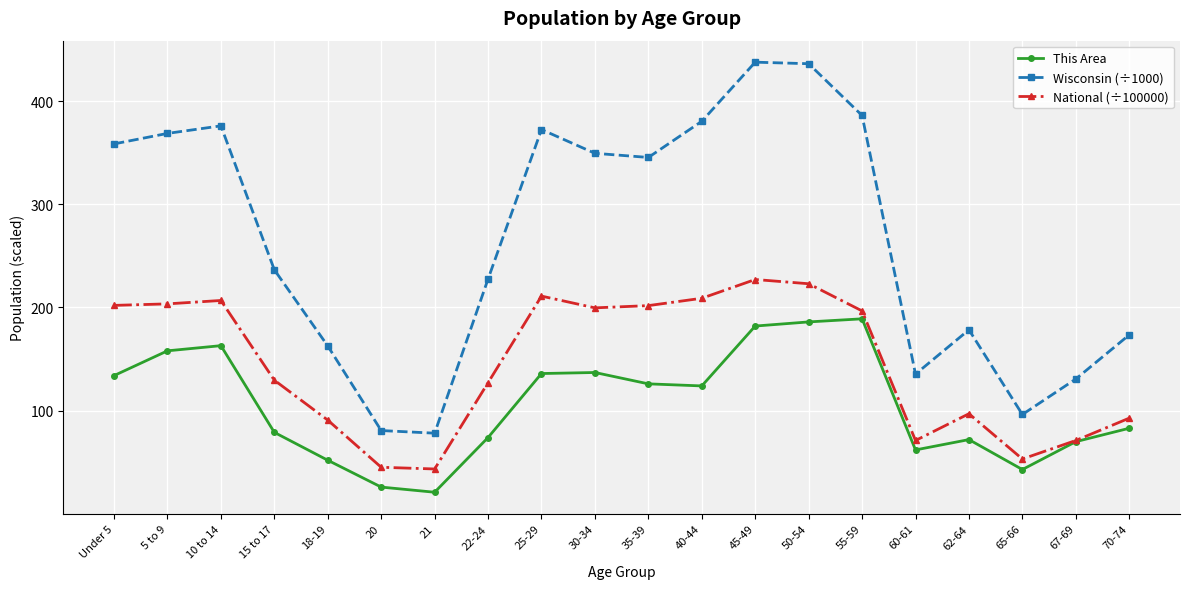

Where does the This Area series first go above 124?

Under 5